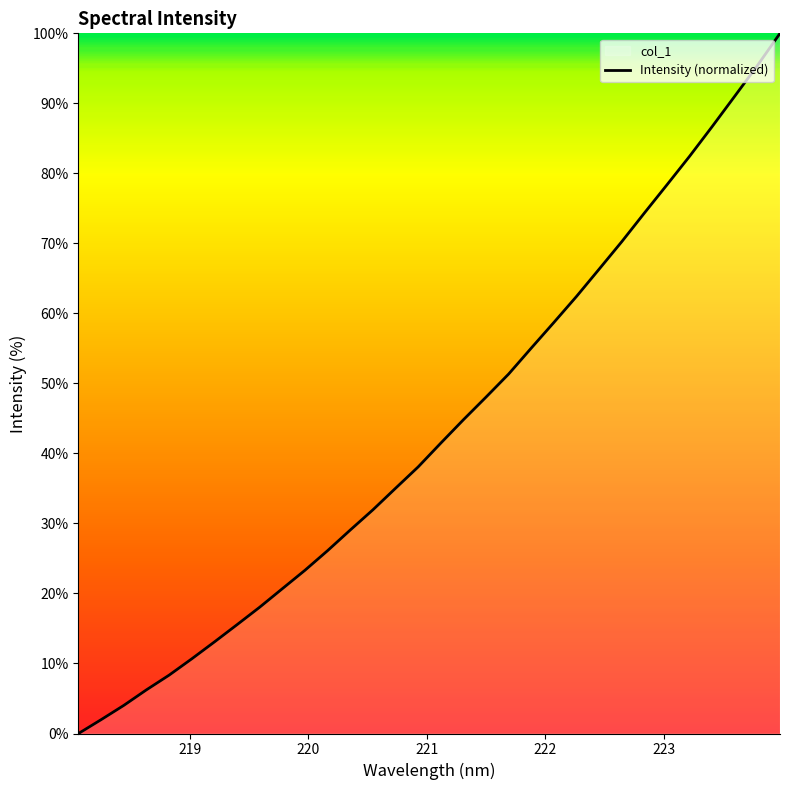

What is the difference between the maximum and minimum values?

100.0